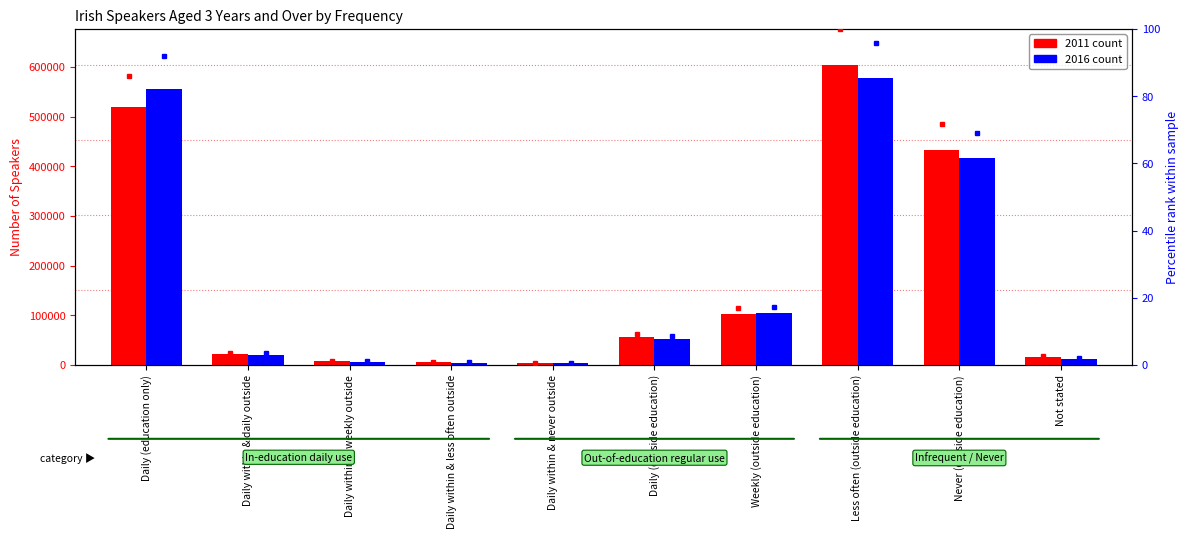

What is the value of the 2016 percentile bar at the 7th from the left?

17.3